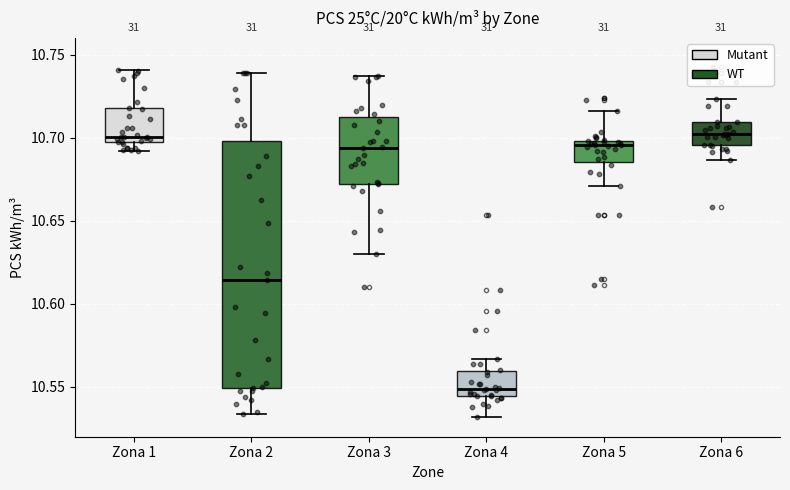

Where does the median line of the box for Zona 2 sit on the y-axis? The values are not printed on the chart, so give them approximately, as read against the axis.

10.615